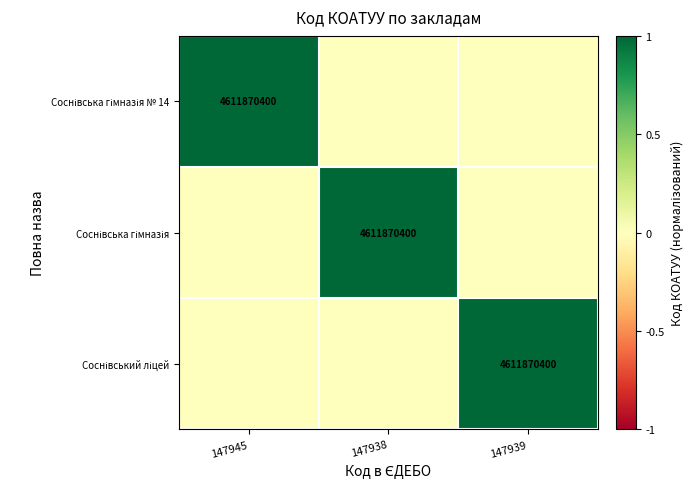

Is the value of Соснівська гімназія at 147938 greater than the value of Соснівський ліцей at 147938?

Yes